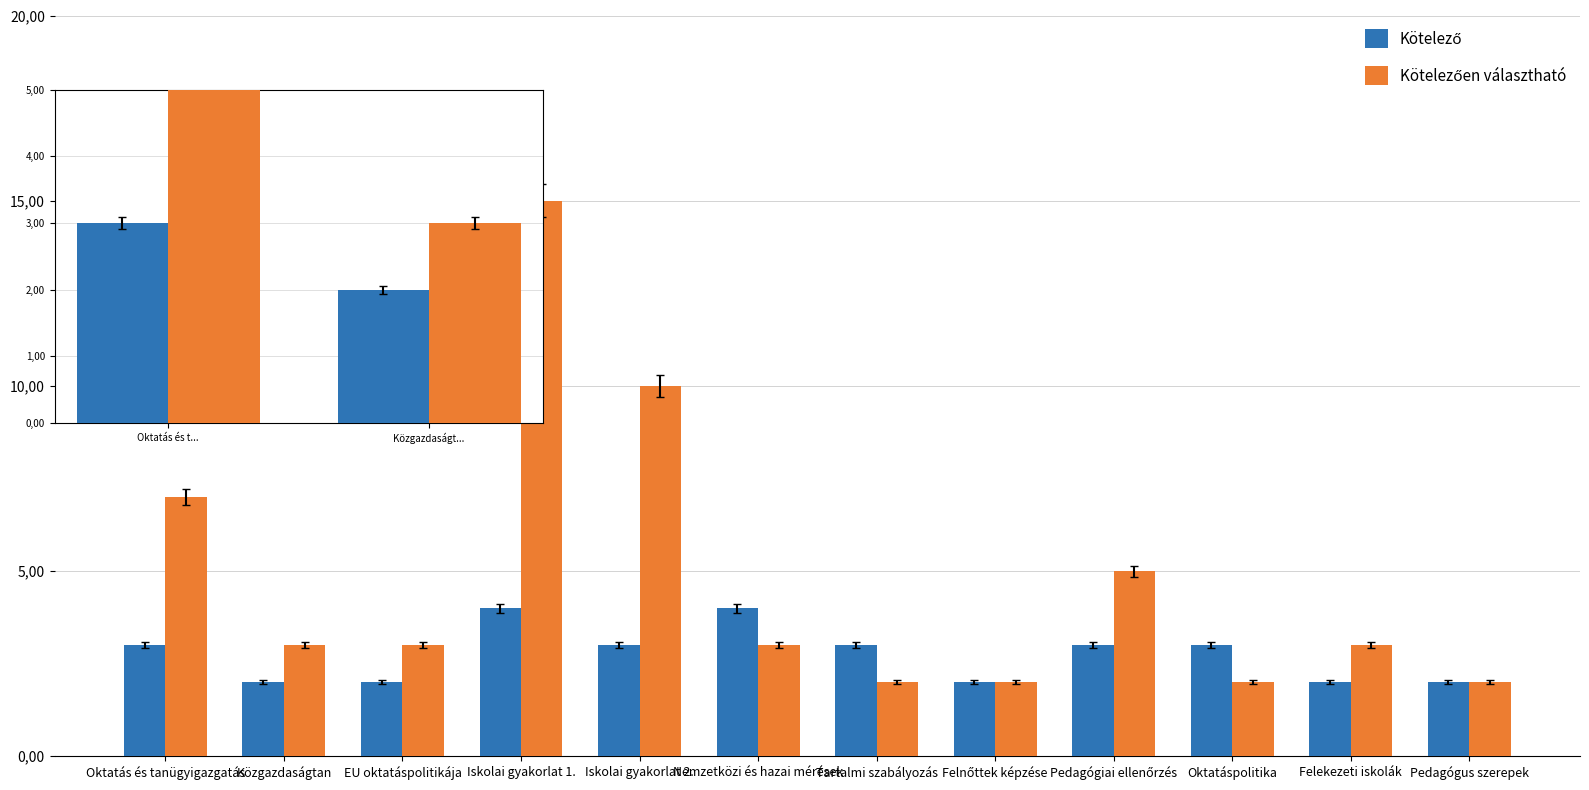

Does the chart contain any negative values?

No